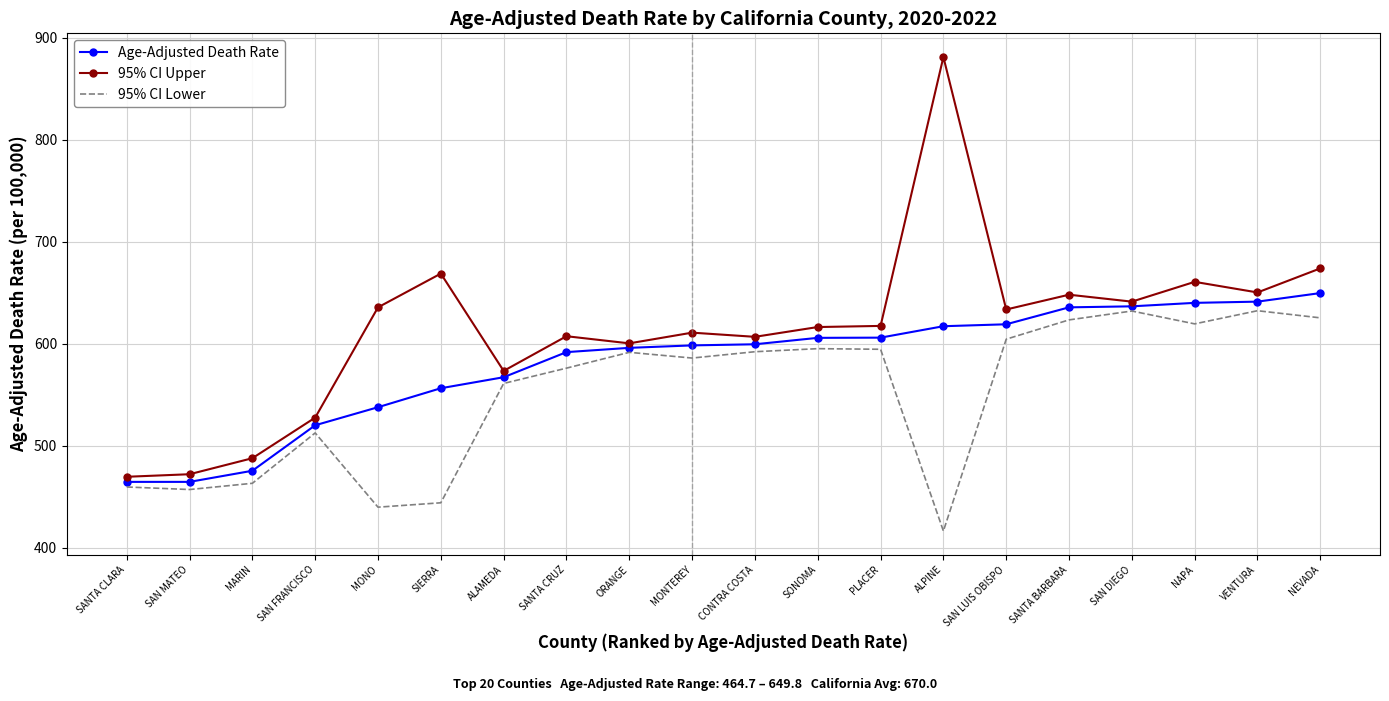

What is the difference between the 95% CI Upper values at CONTRA COSTA and ORANGE?

6.4